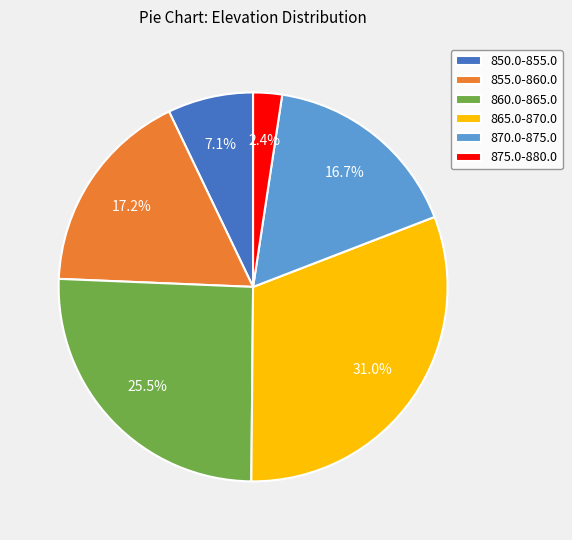

Is there a majority slice in this chart?

No